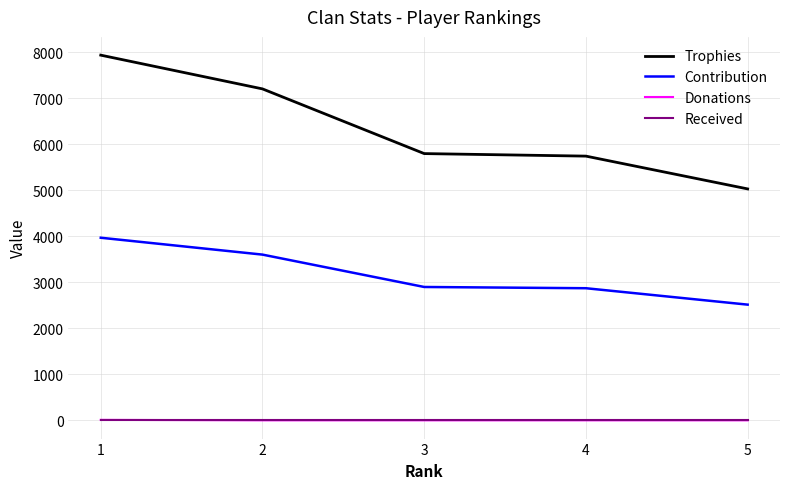

Which series has the largest total across all categories?

Trophies